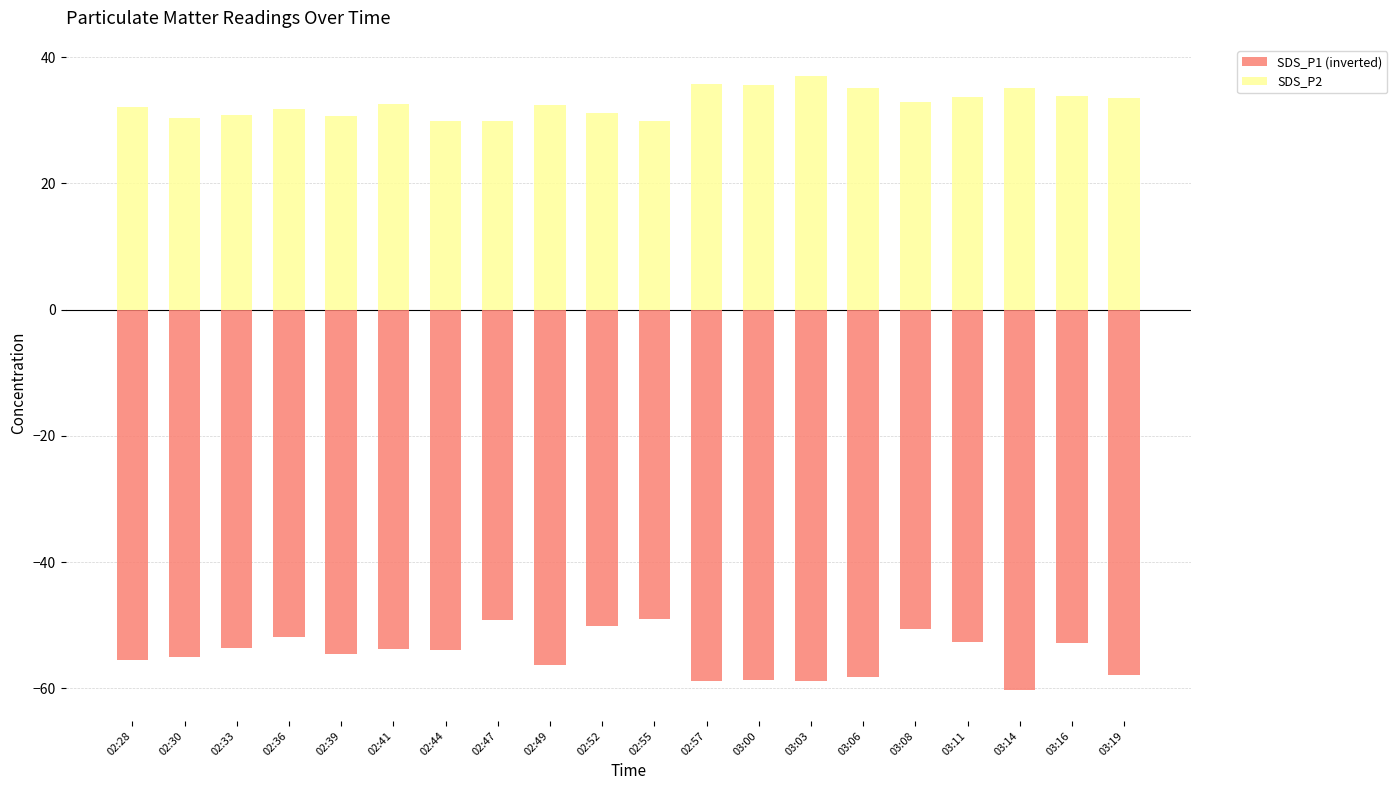

Are the bars horizontal?

No